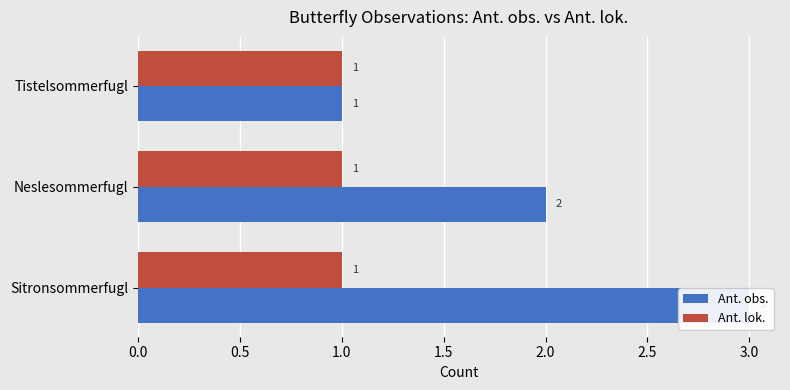

Does the chart contain any negative values?

No